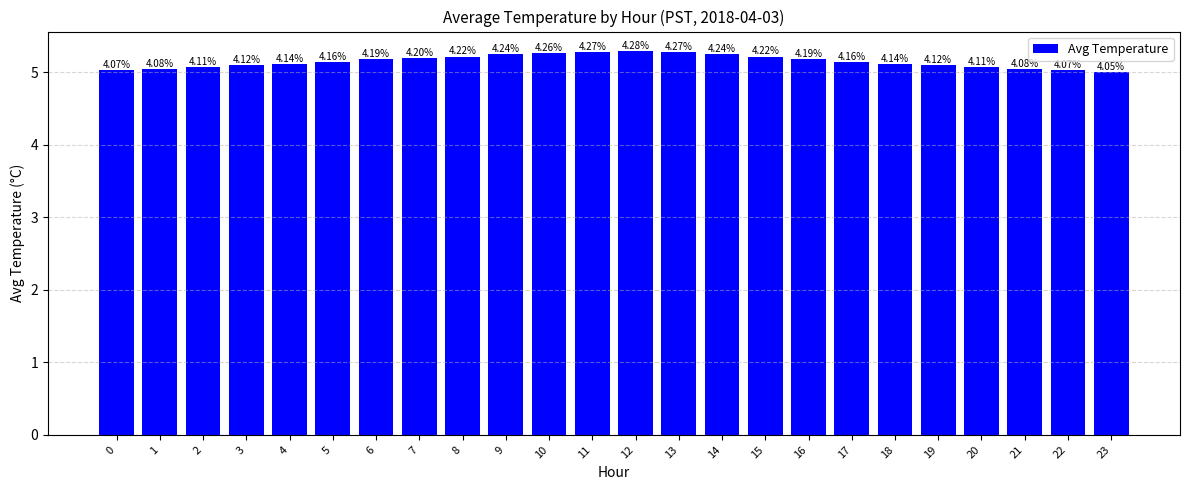

Which category has the highest value across all series?

12